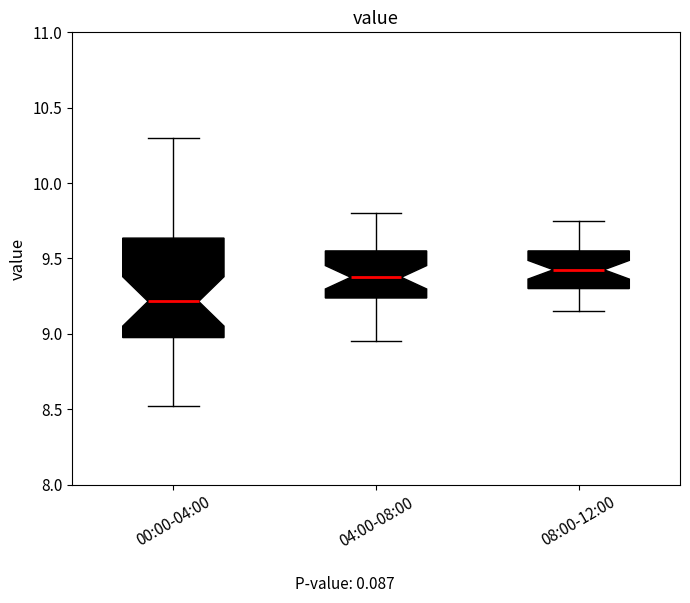

Reading left to right, read every box against the y-axis: the position of its median line, the range the box covers, and the ends of its whiskers. The values are not printed on the chart, so give them approximately, as read against the axis.

00:00-04:00: median 9.20, box 9.00 to 9.65, whiskers 8.50 to 10.30
04:00-08:00: median 9.40, box 9.25 to 9.55, whiskers 8.95 to 9.80
08:00-12:00: median 9.45, box 9.30 to 9.55, whiskers 9.15 to 9.75